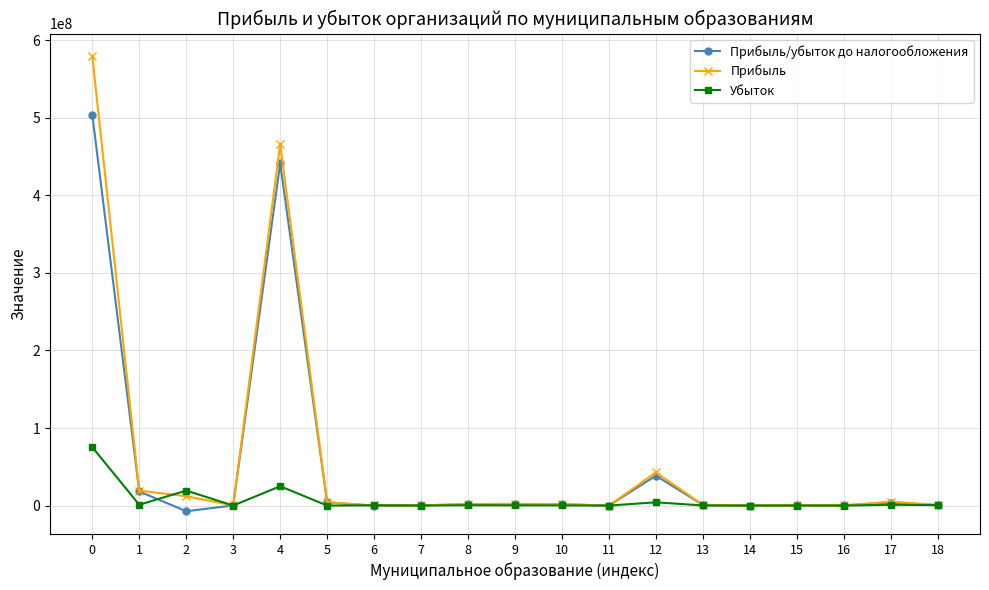

List the series in order of their peak value, lowest first.

Убыток, Прибыль/убыток до налогообложения, Прибыль